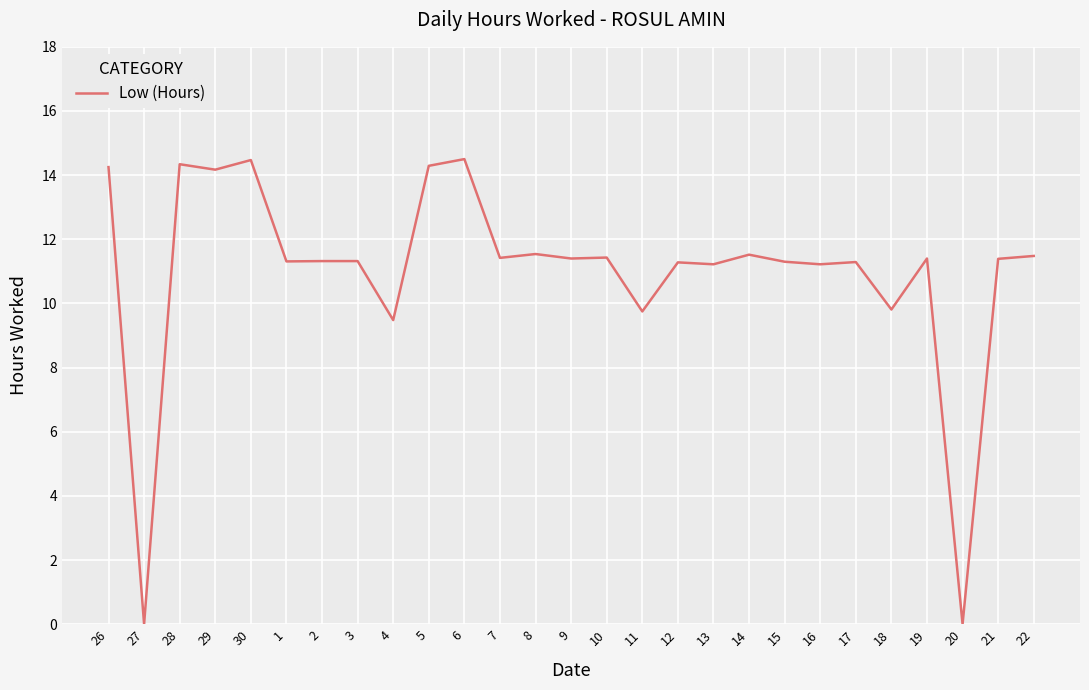

What position from the right is 27?

26